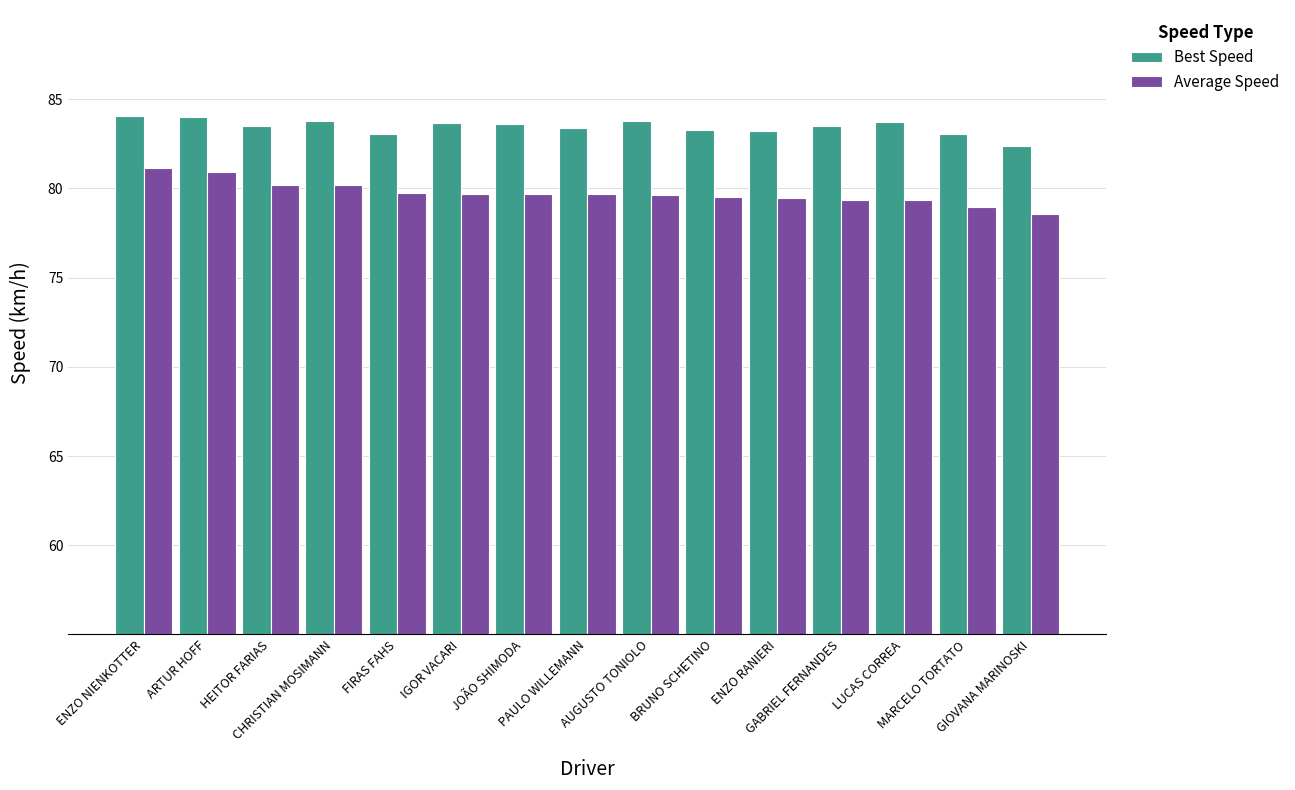

What are all the series names shown in the legend?

Best Speed, Average Speed